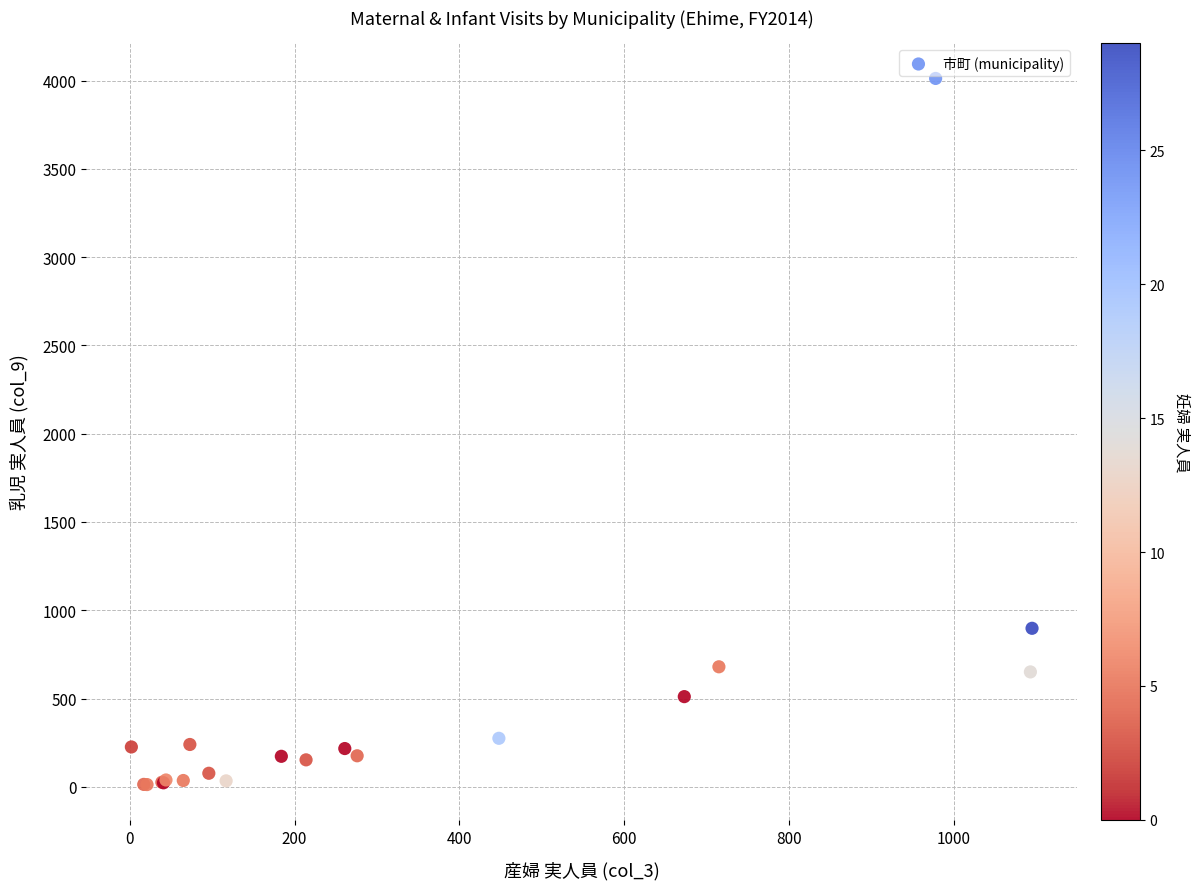

What Y value in the scatter plot is closest to 2012?

898